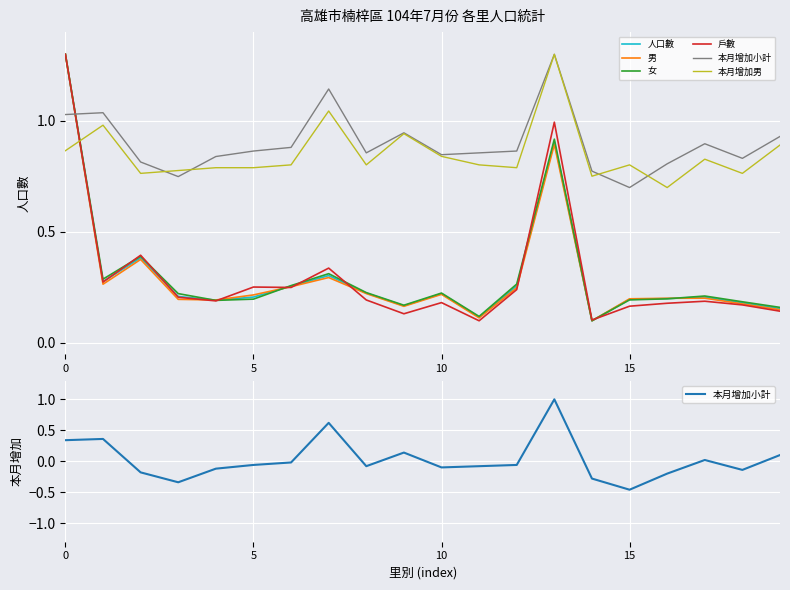

Between 8 and 17, which series saw the biggest shift?

本月增加小計